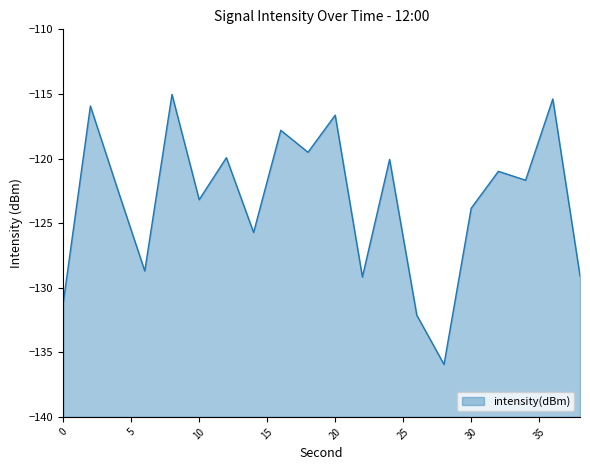

Read the value at 34.

-121.7